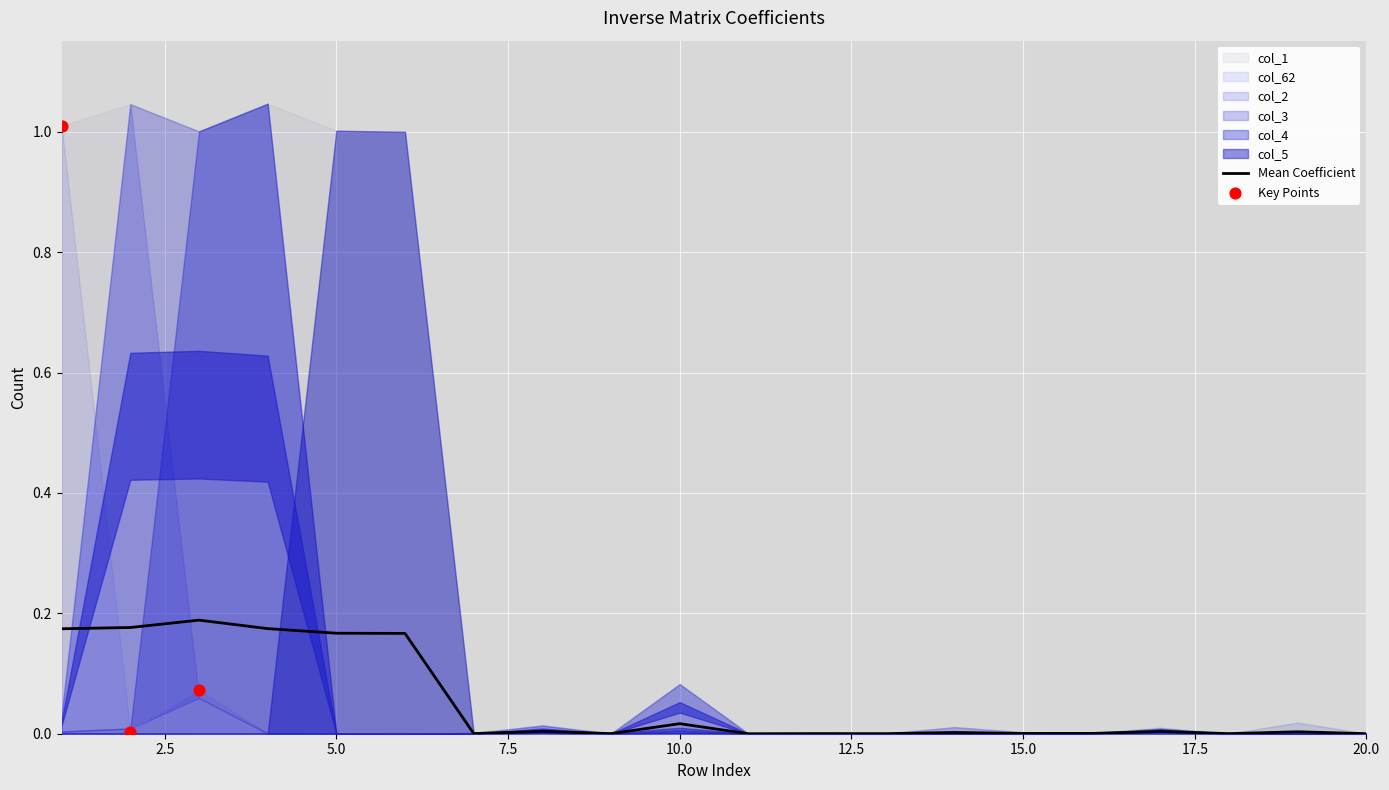

Which series has the widest spread of Y values?

col_3